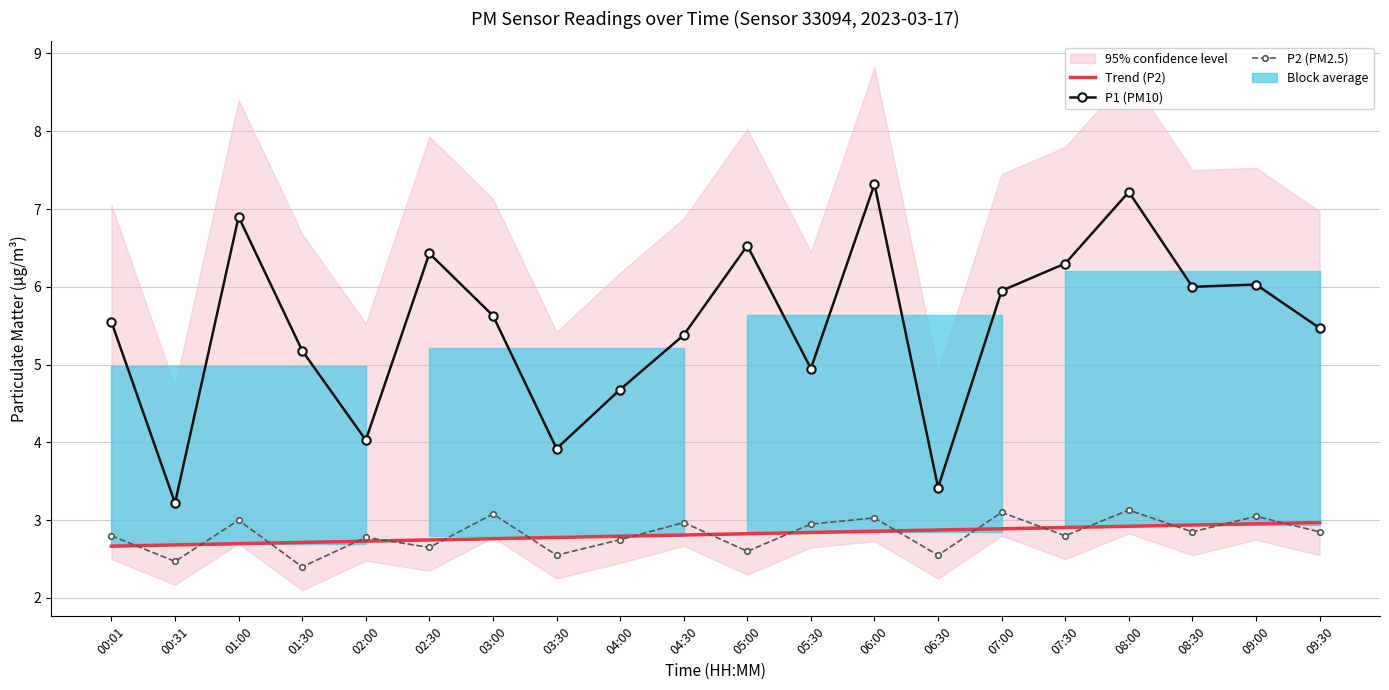

At which category does the chart reach its peak across all series?

06:00